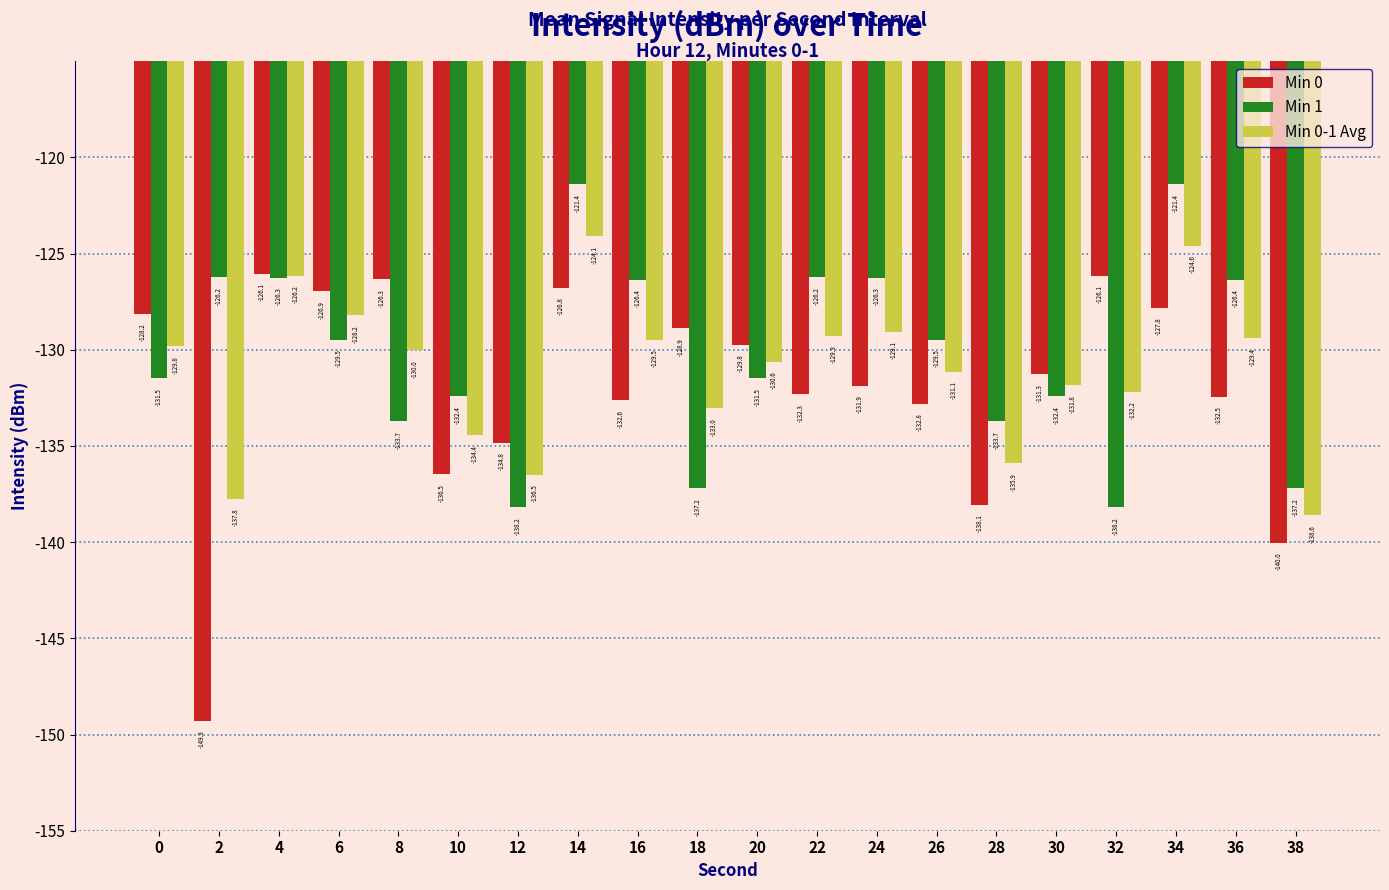

How many categories are shown in the chart?

20